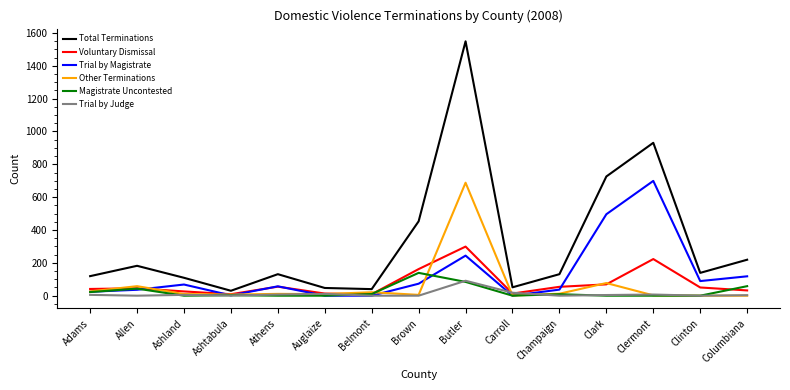

Does the chart have visible grid lines?

No